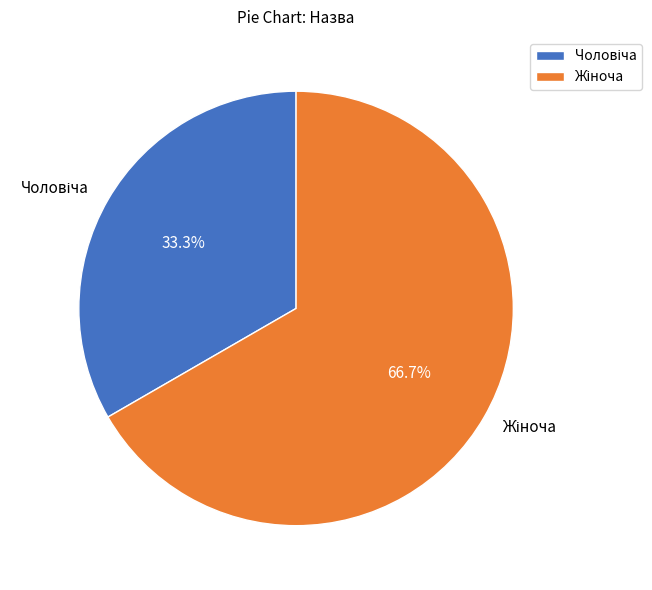

Is there a majority slice in this chart?

Yes